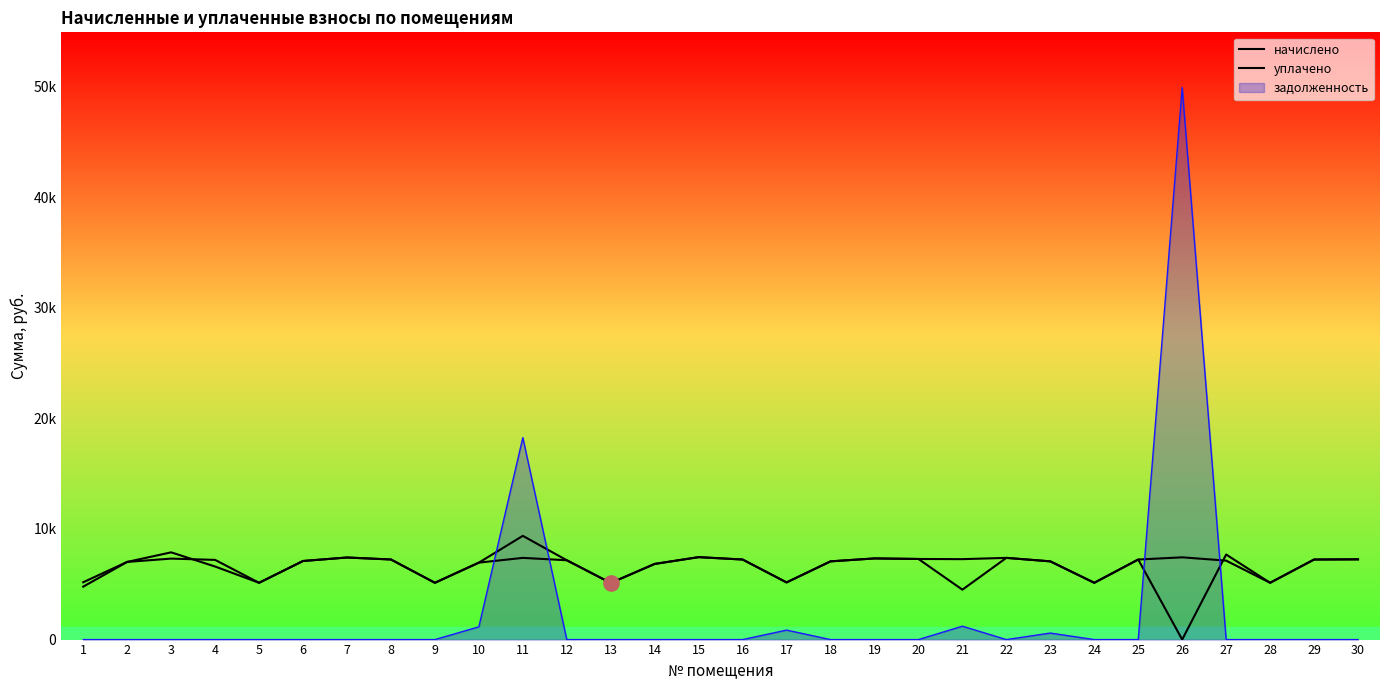

What is the total value across all series at 7?

14837.8